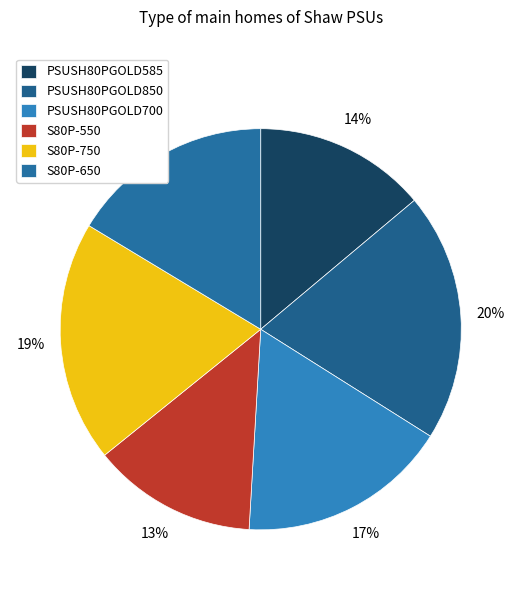

What percentage is the S80P-650 slice, to the nearest percent?

16%